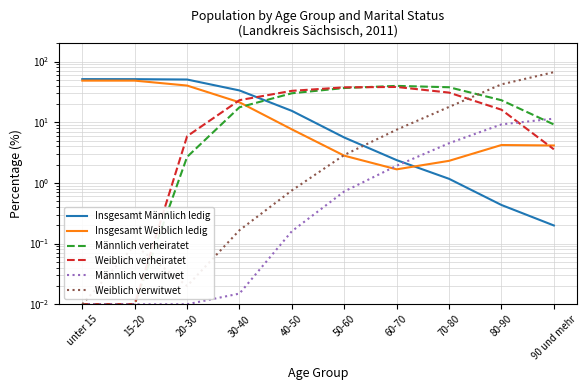

Is it true that Insgesamt Männlich ledig equals 0.1 at 80-90?

False